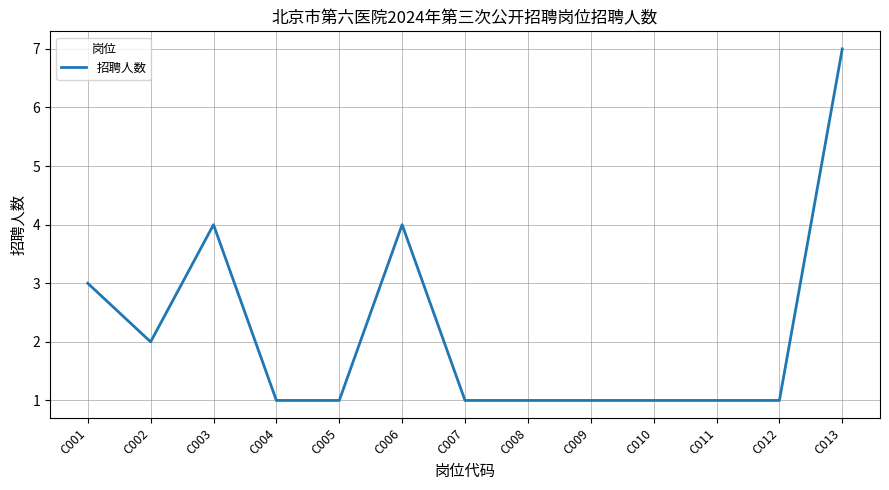

Reading left to right, what are all the values shown in this chart?

3	2	4	1	1	4	1	1	1	1	1	1	7